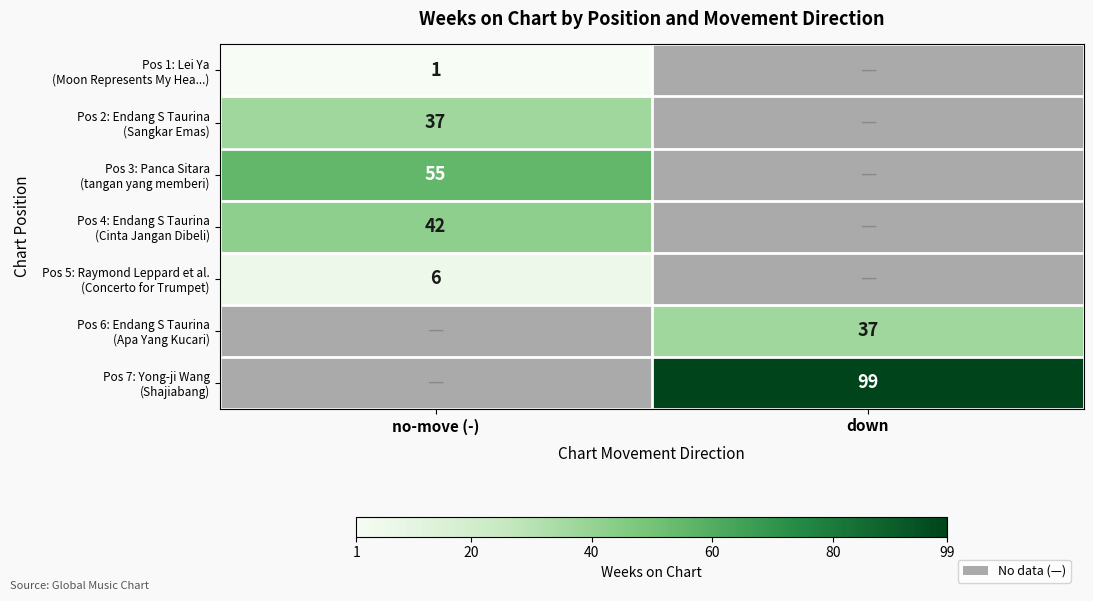

Is it true that Pos 2: Endang S Taurina (Sangkar Emas) equals 58.1 at no-move (-)?

False